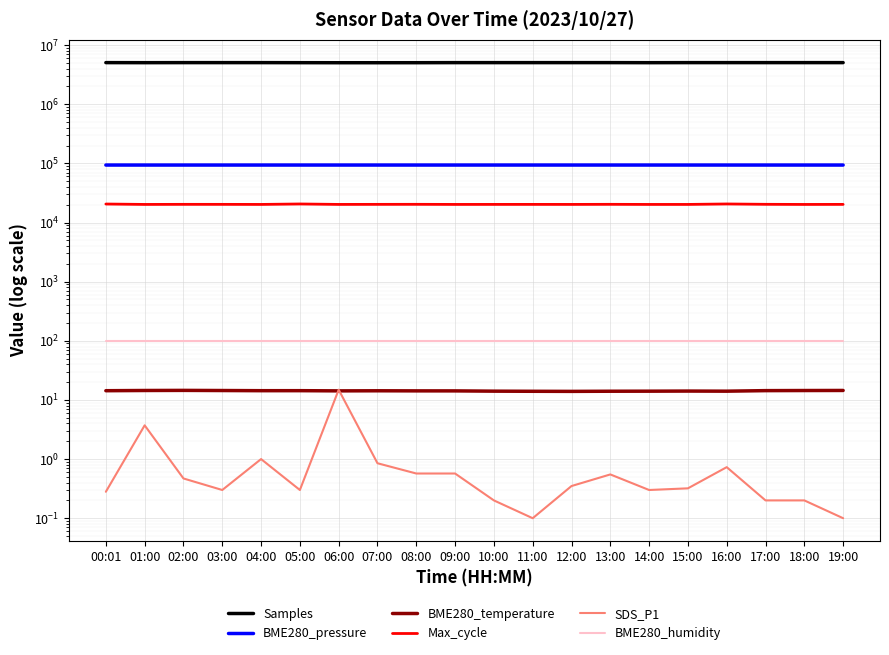

List the labels in order of SDS_P1 value, smallest first.

11:00, 19:00, 10:00, 17:00, 18:00, 00:01, 03:00, 05:00, 14:00, 15:00, 12:00, 02:00, 13:00, 08:00, 09:00, 16:00, 07:00, 04:00, 01:00, 06:00